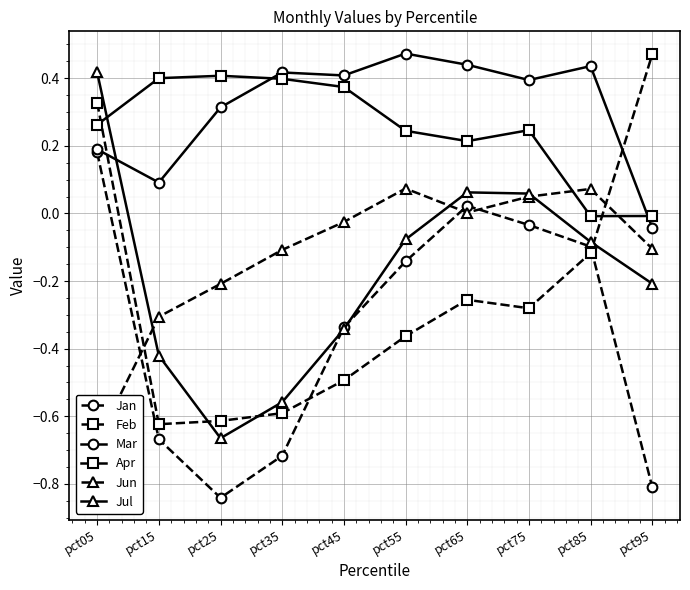

Is it true that Mar equals 0.4 at pct75?

True